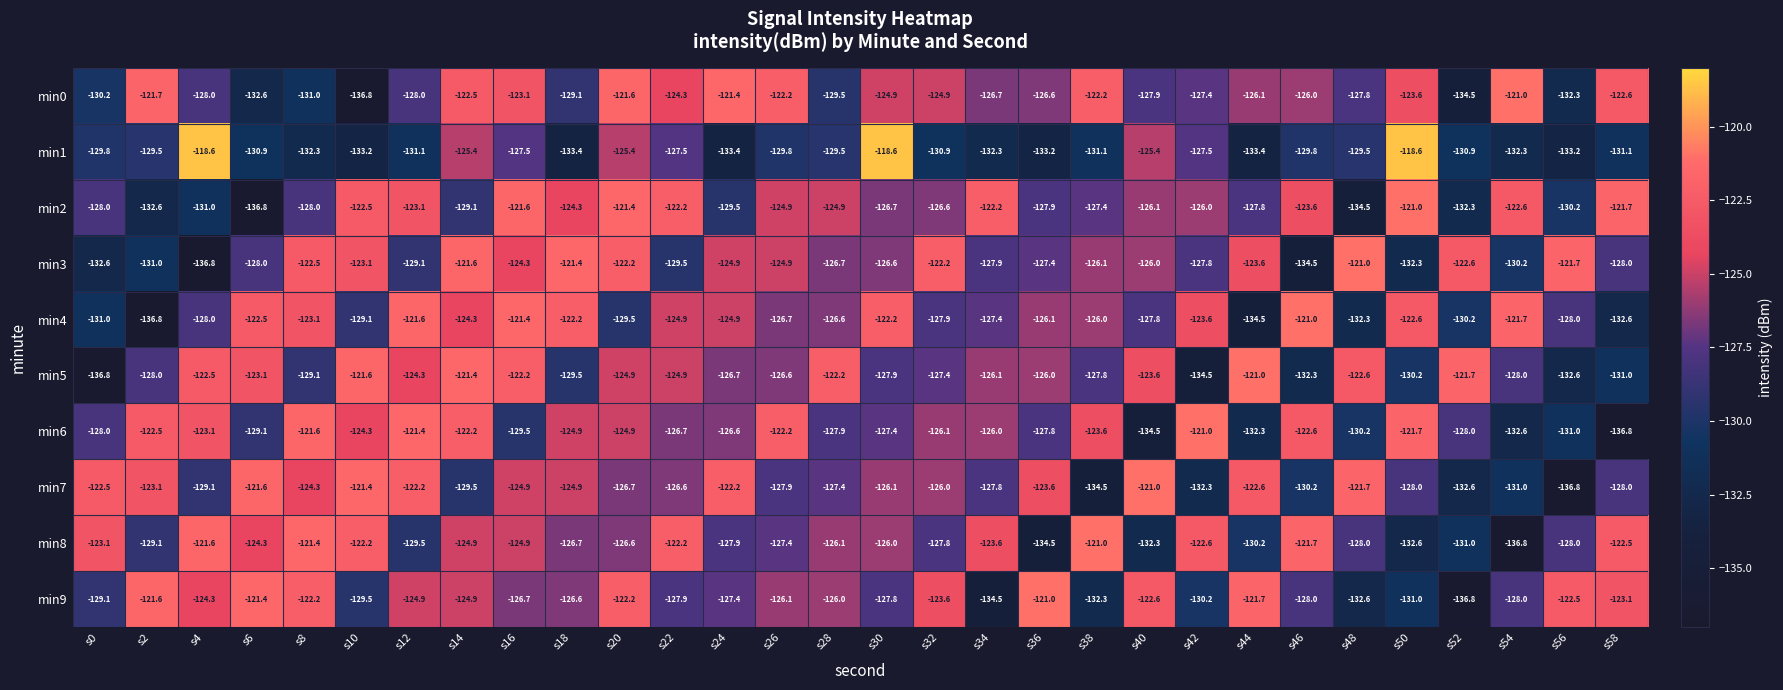

At which label does min1 first exceed -129?

s4